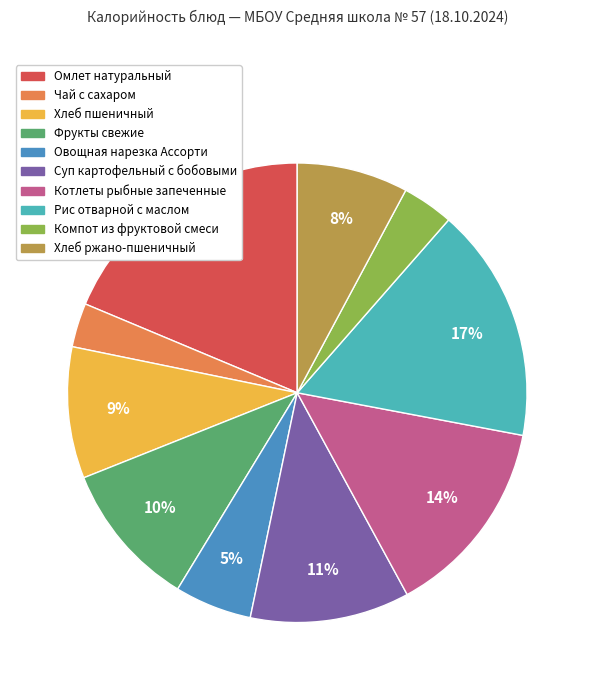

How many slices are in this pie chart?

10